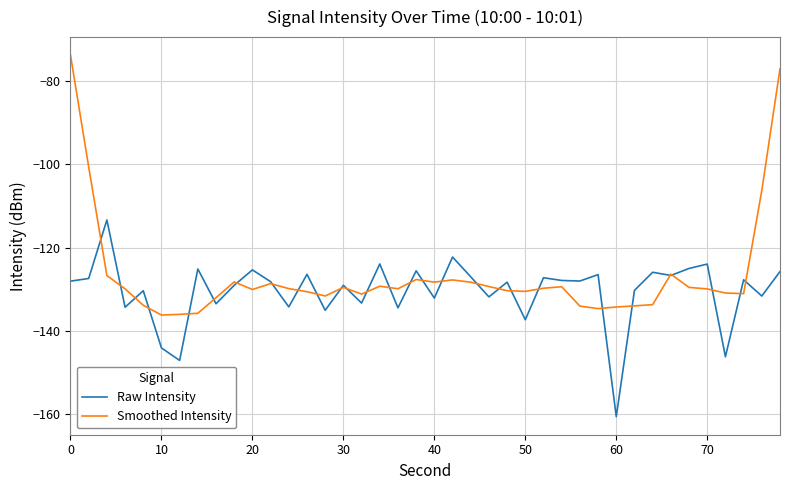

How many lines are shown in the chart?

2